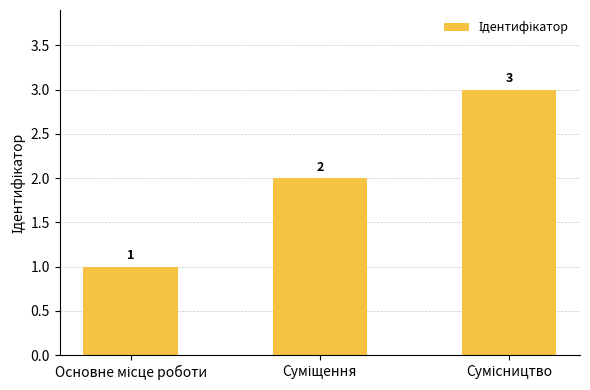

What is the greatest value displayed?

3